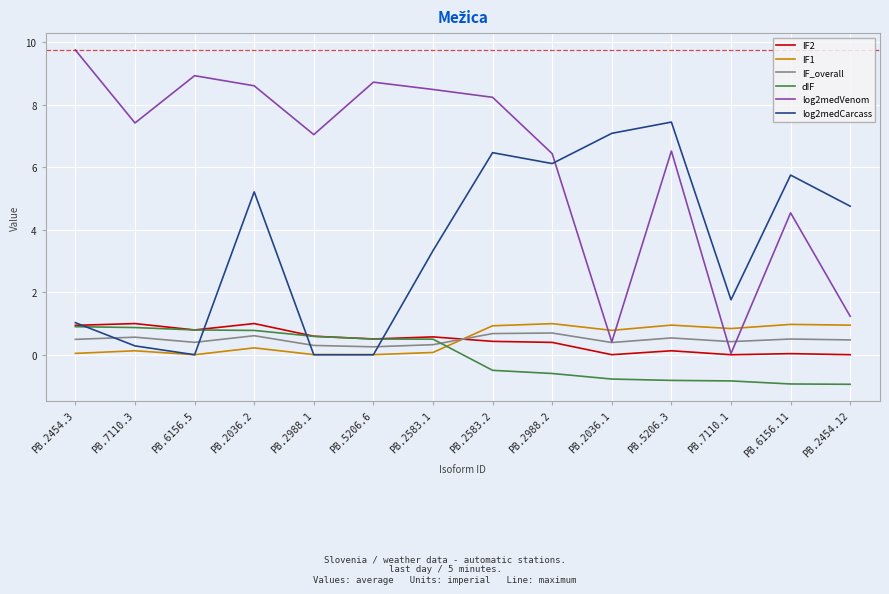

What is the difference between the maximum and second lowest values in the dIF series?

1.8